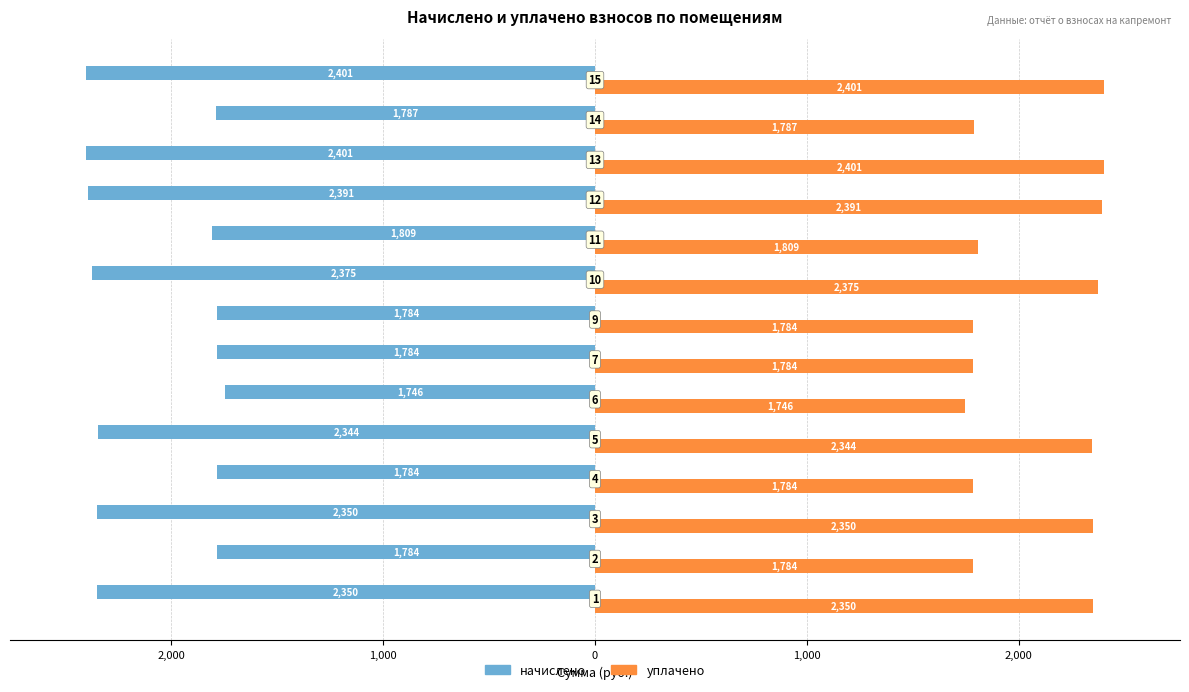

Which series has the largest total across all categories?

уплачено